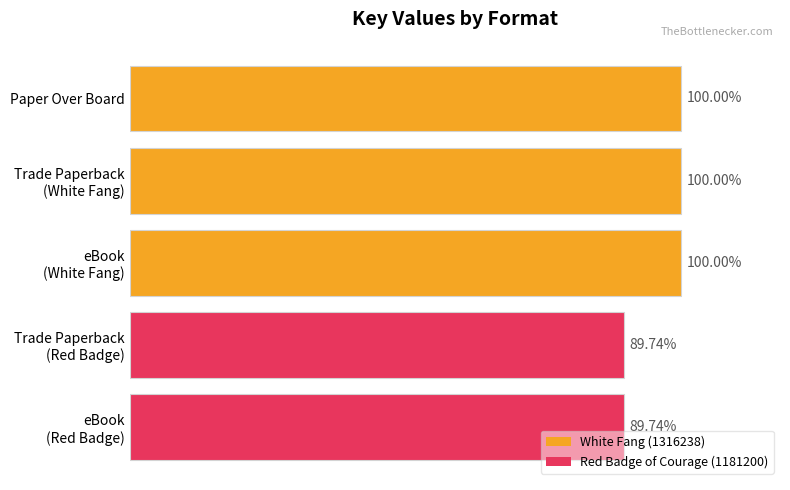

Are the bars horizontal?

Yes